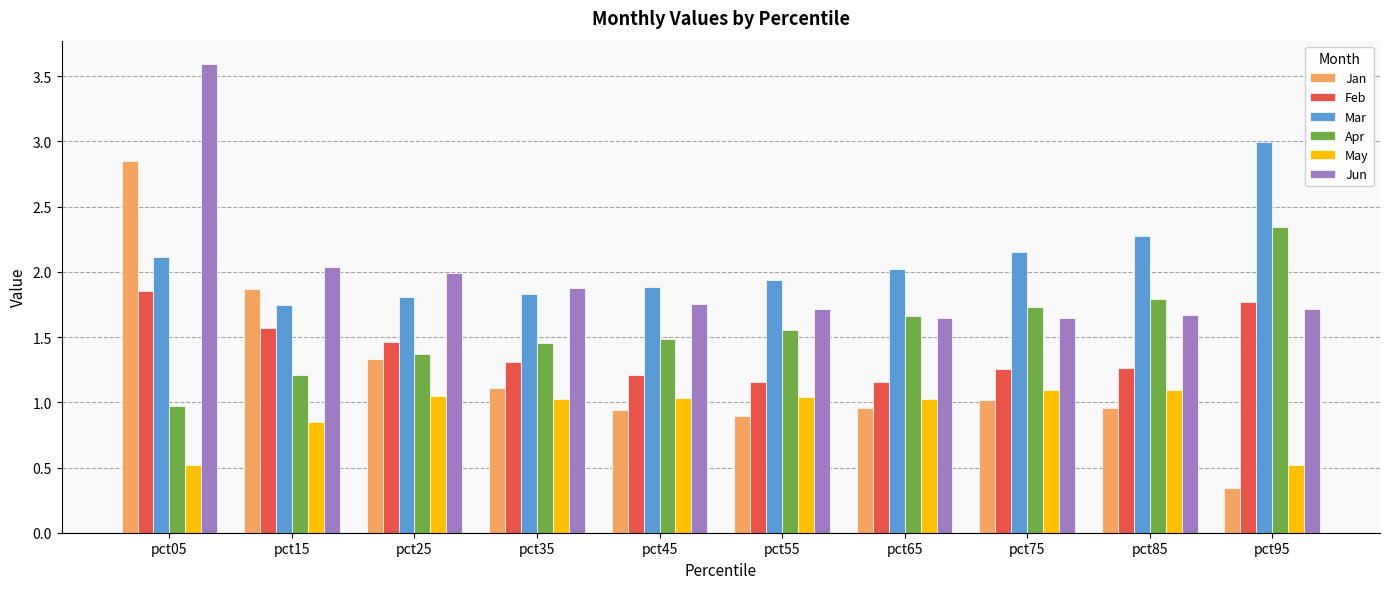

At which category is the sum across all series the highest?

pct05